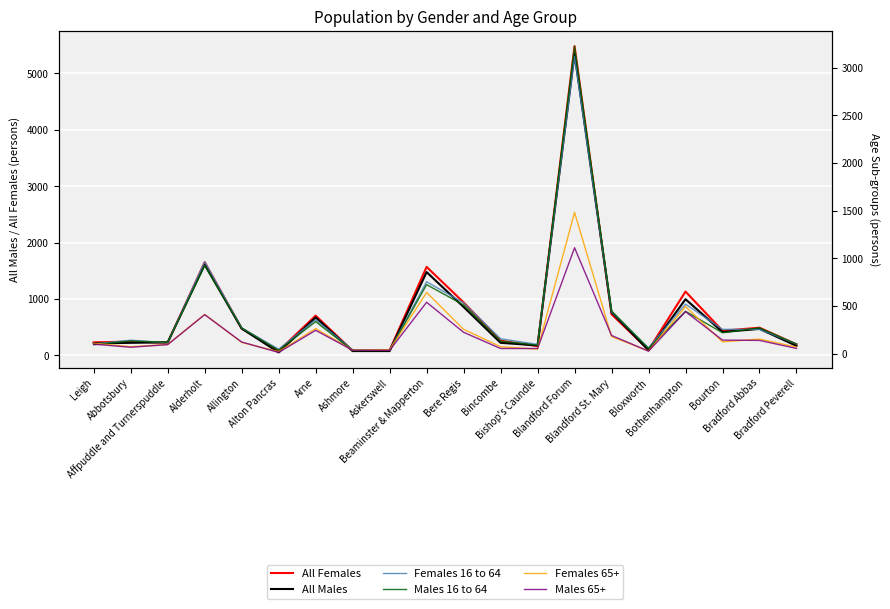

After their last crossing, which series has the higher values: Females 16 to 64 or Males 16 to 64?

Females 16 to 64